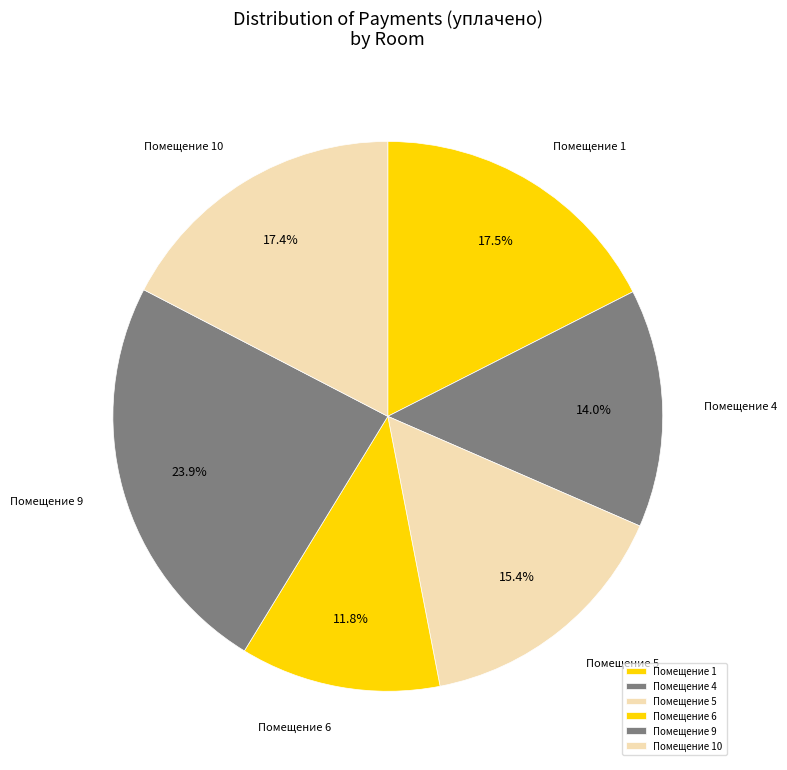

What portion of the pie excludes Помещение 10?

82.6%